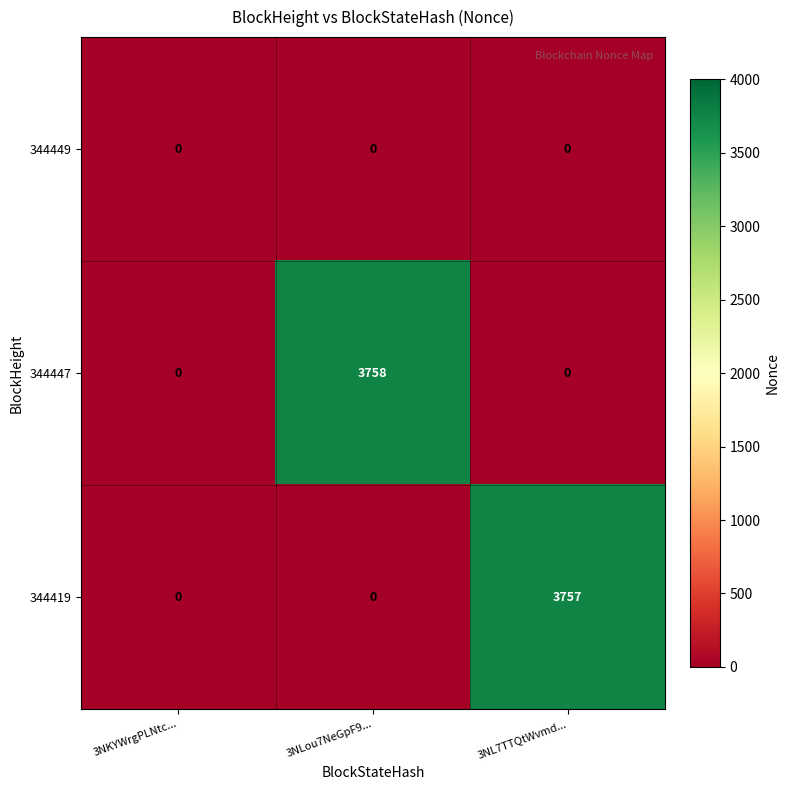

What is the highest value of the 344419 series?

3757